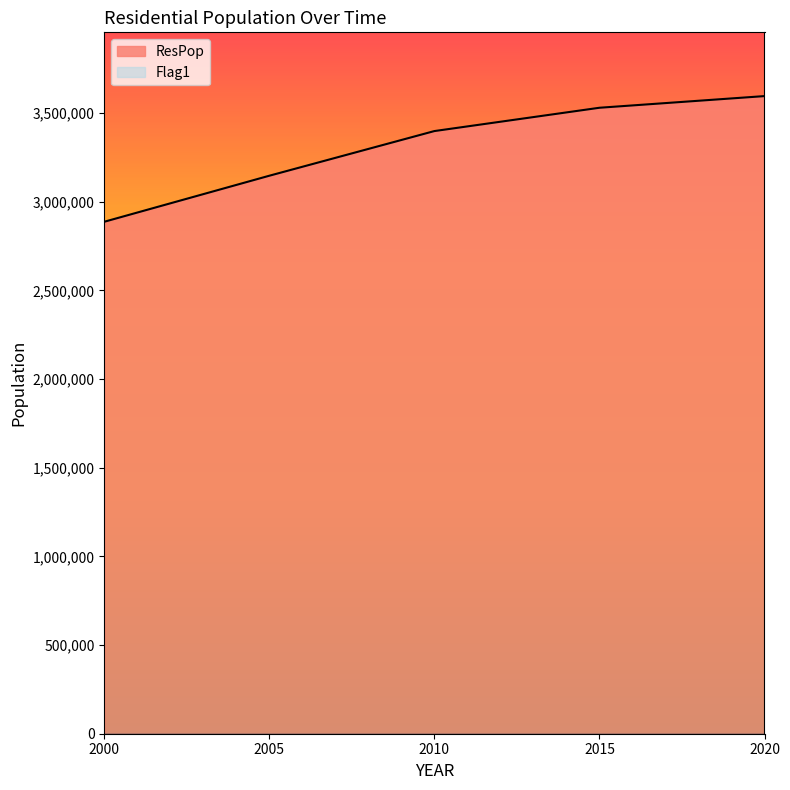

What is the minimum value shown in the chart?

0